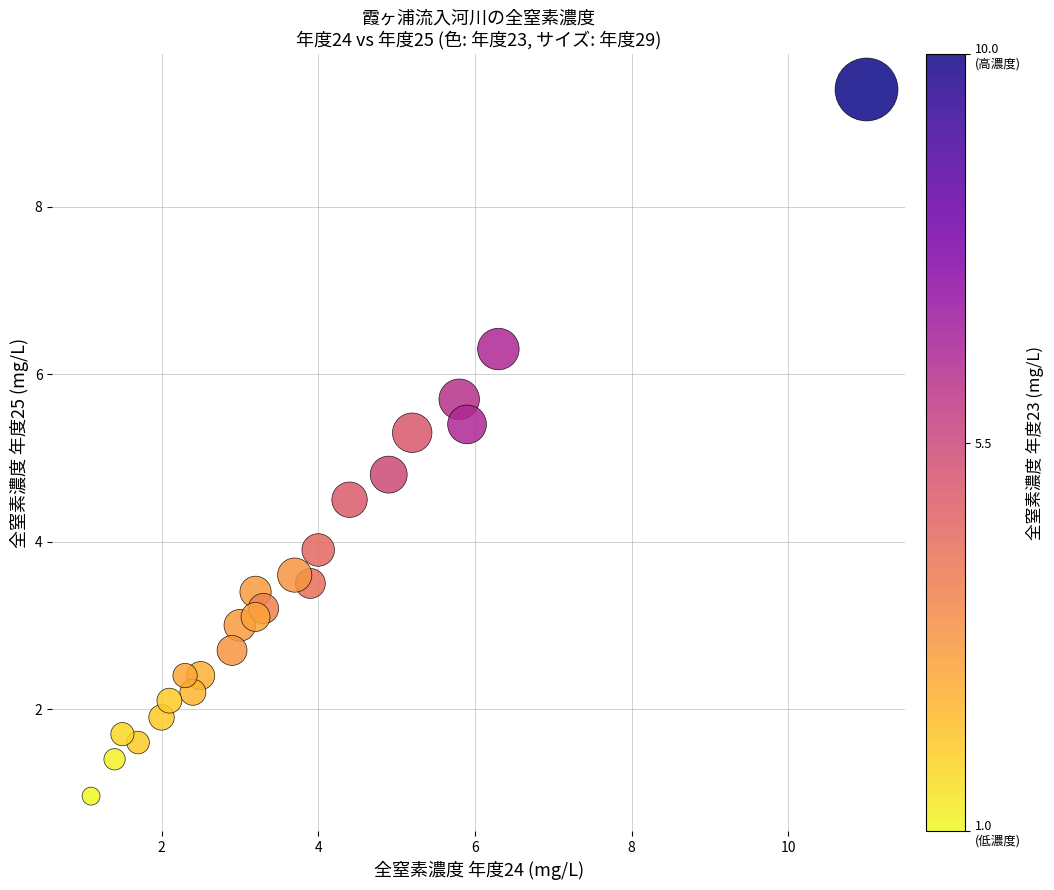

What Y value in the scatter plot is closest to 5?

4.8